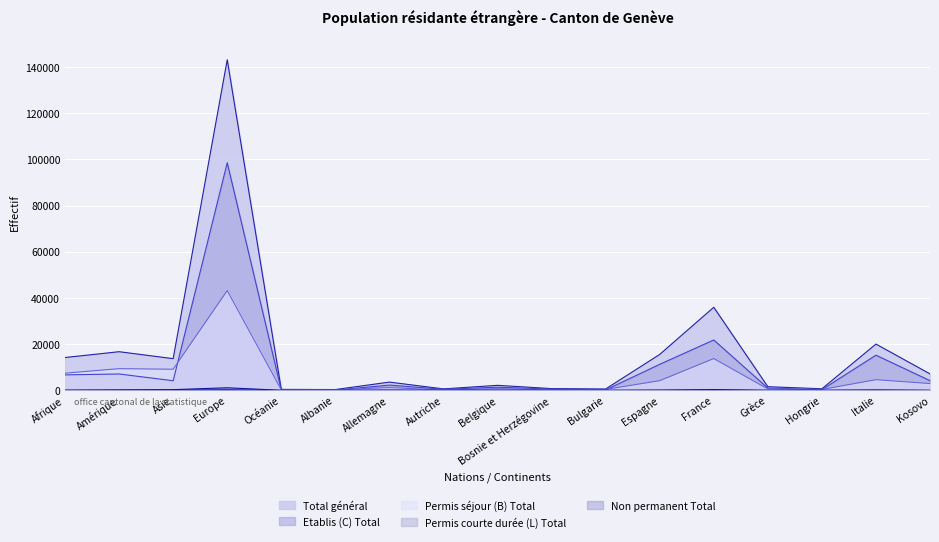

How many values in the Etablis (C) Total series exceed 2257?

8